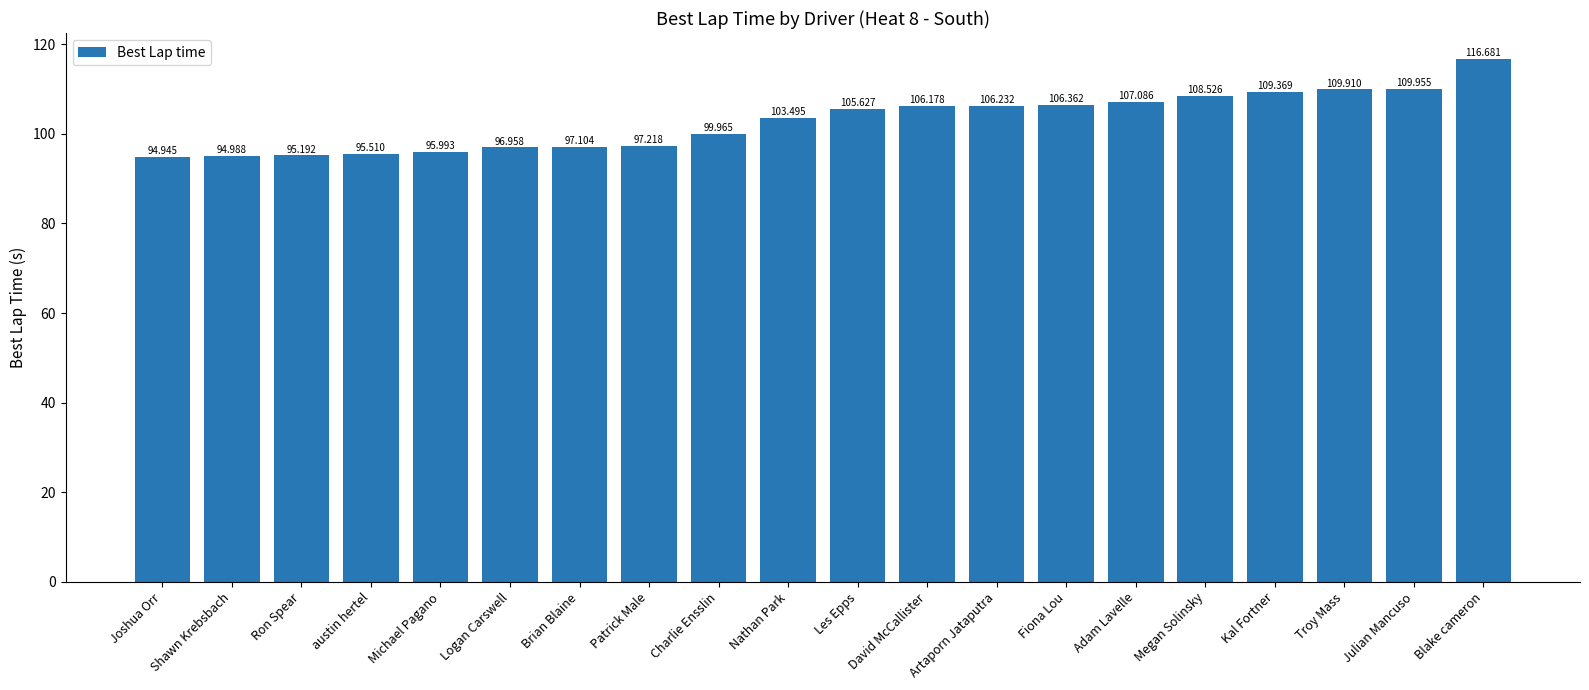

At which category does the chart reach its peak across all series?

Blake cameron